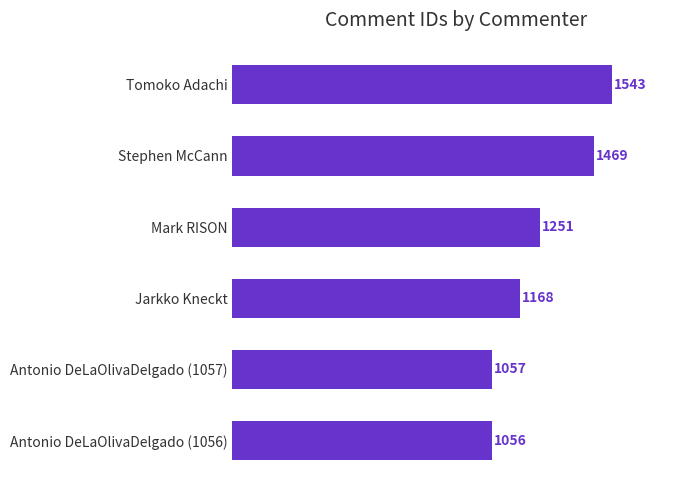

Between Stephen McCann and Antonio DeLaOlivaDelgado (1057), which is larger?

Stephen McCann